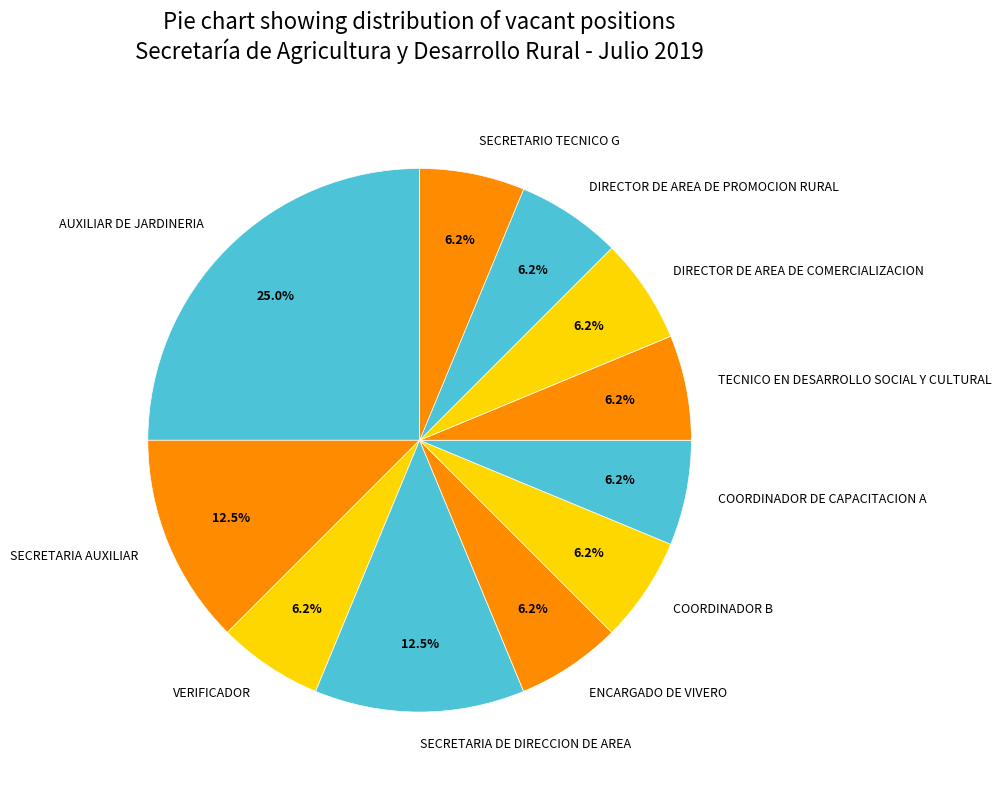

To the nearest percent, what portion does AUXILIAR DE JARDINERIA represent?

25%